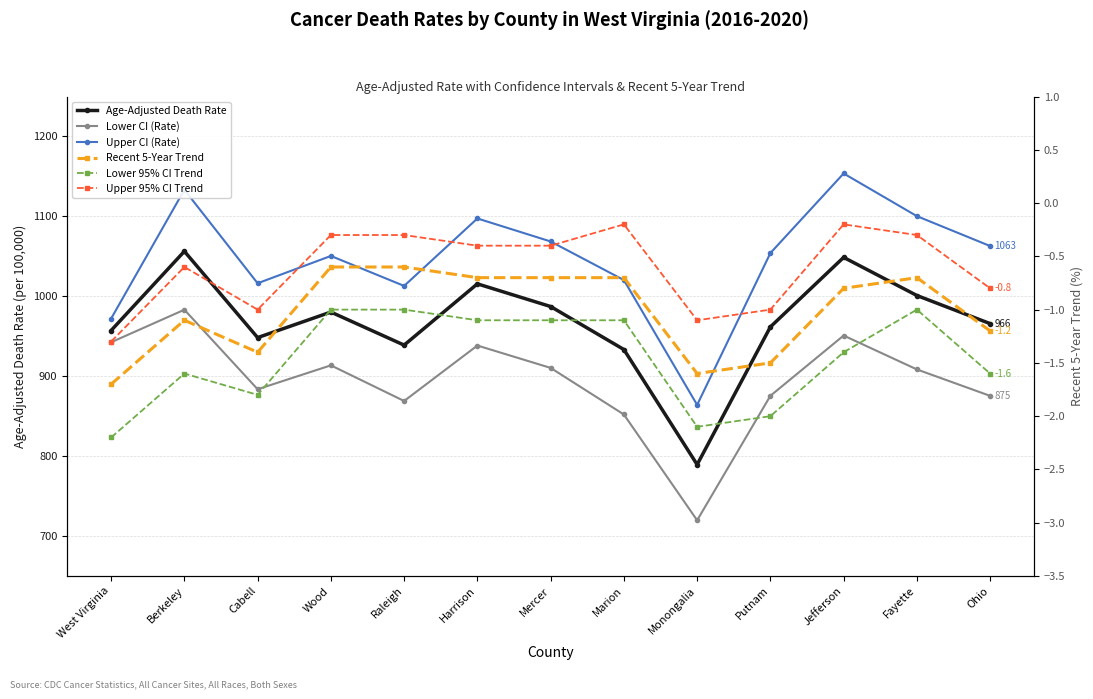

What is the total value across all series at Raleigh?

2819.0